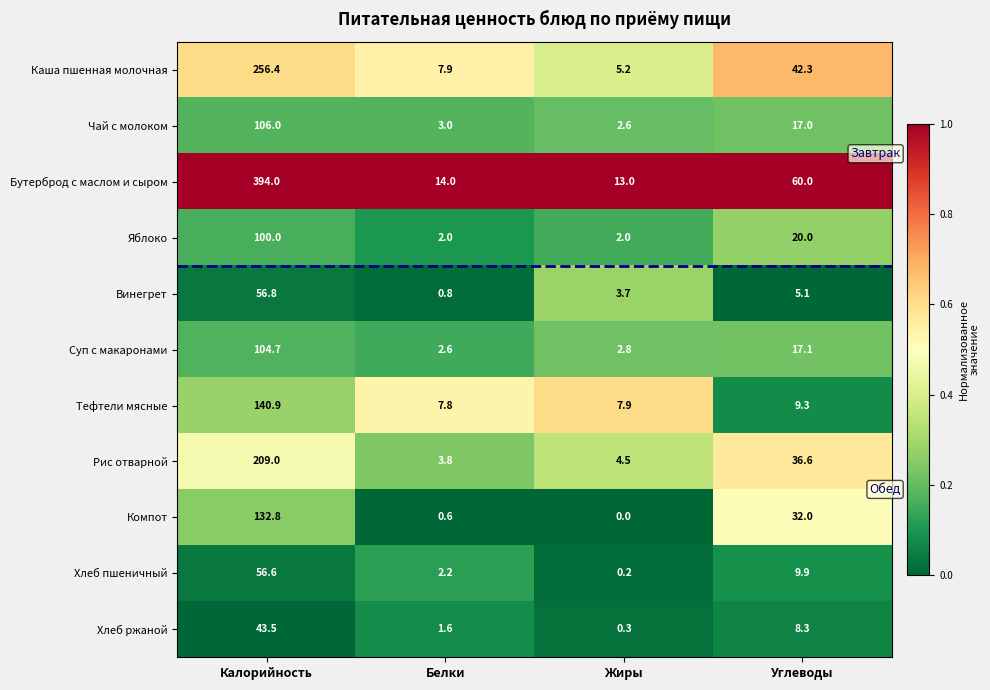

What is the difference between the highest and lowest values at Углеводы?

54.9